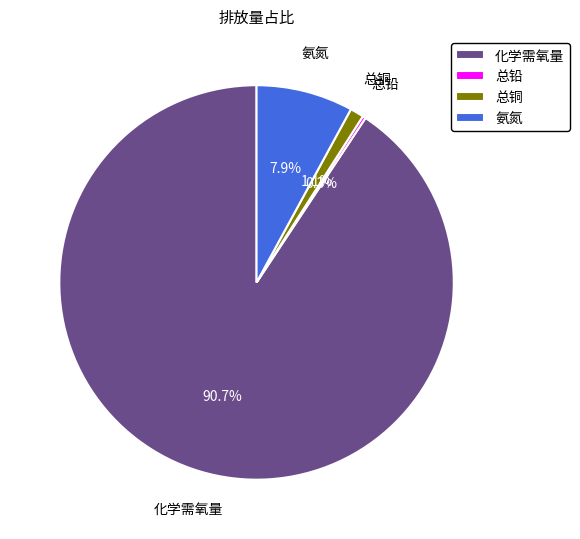

Between 总铜 and 氨氮, which is larger?

氨氮